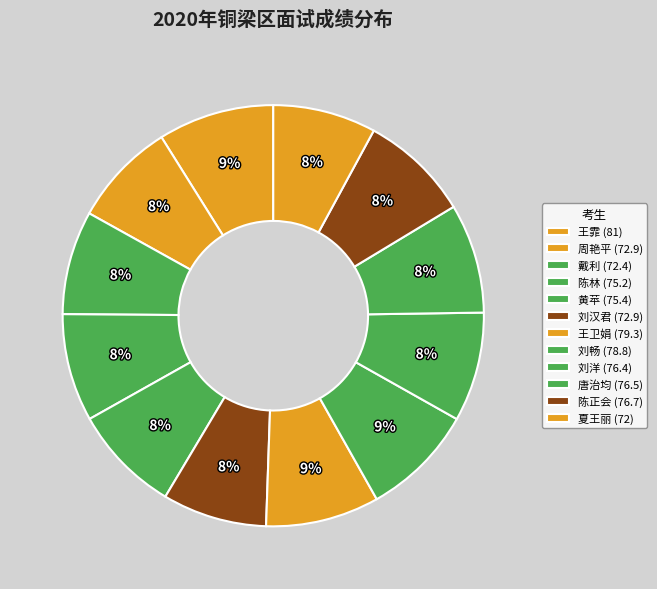

Which slice is the largest?

王霏